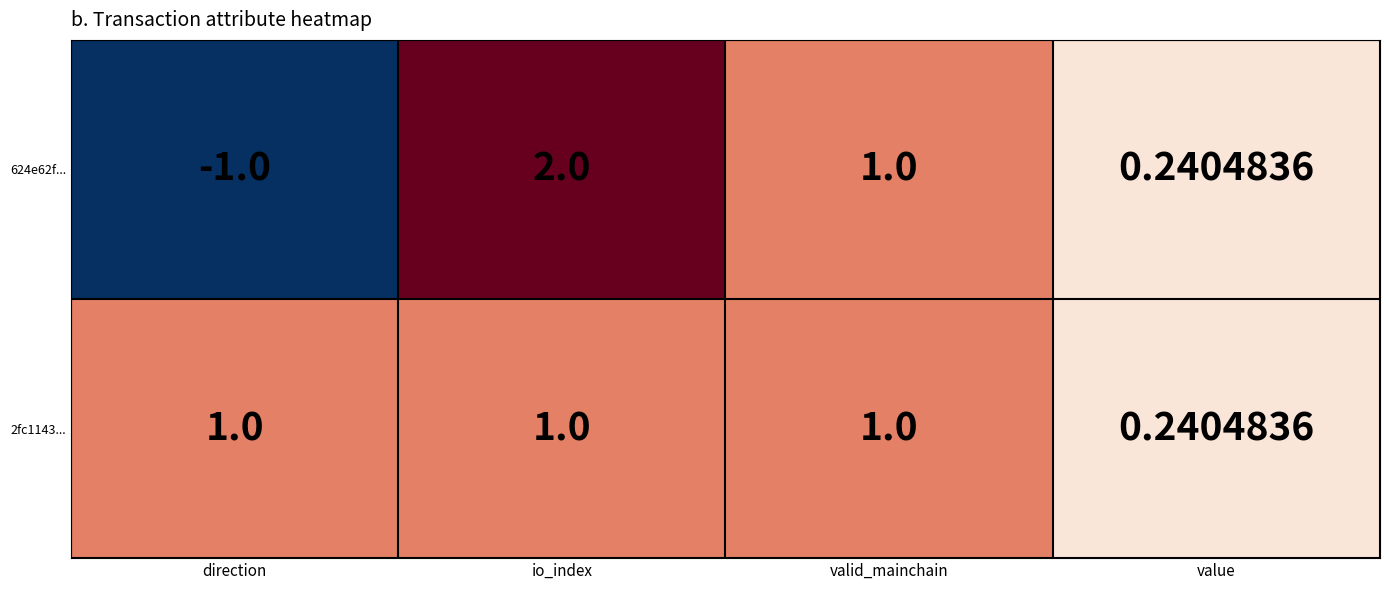

Is the value of 624e62f... at value greater than the value of 2fc1143... at direction?

No